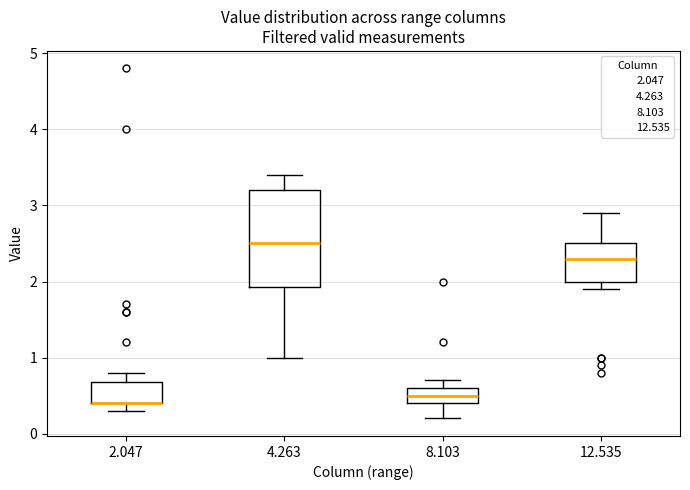

Reading left to right, transcribe this box plot: for each box, give where its median line is, the range the box spans, and where its two whiskers end, as read against the y-axis. The values are not printed on the chart, so give them approximately, as read against the axis.

2.047: median 0.4 (drawn on the box's lower edge), box 0.4 to 0.7, whiskers 0.3 to 0.8
4.263: median 2.5, box 1.9 to 3.2, whiskers 1.0 to 3.4
8.103: median 0.5, box 0.4 to 0.6, whiskers 0.2 to 0.7
12.535: median 2.3, box 2.0 to 2.5, whiskers 1.9 to 2.9